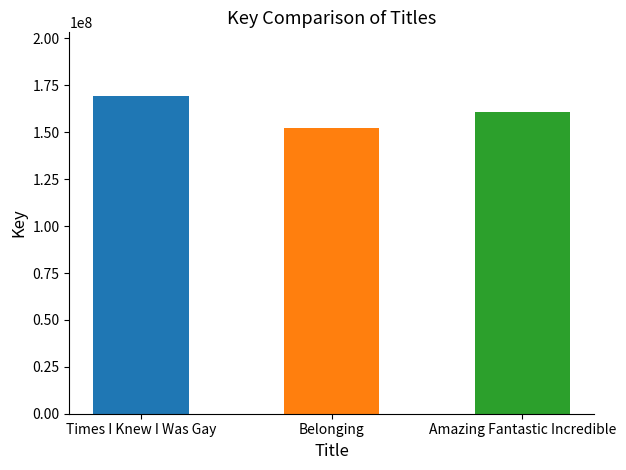

How many bars are there in total?

3